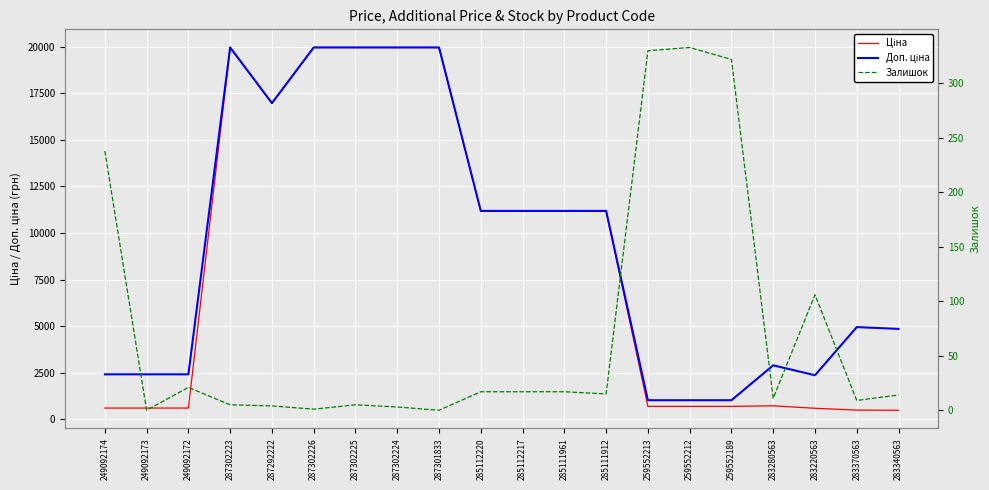

Is this an area chart (filled region under the line)?

No